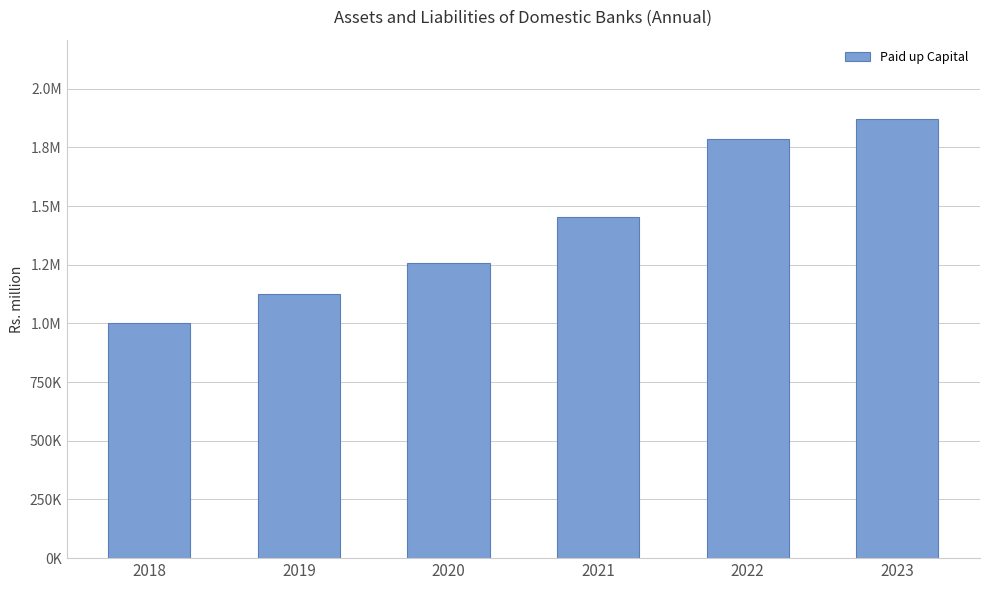

How many distinct data groups are displayed?

1